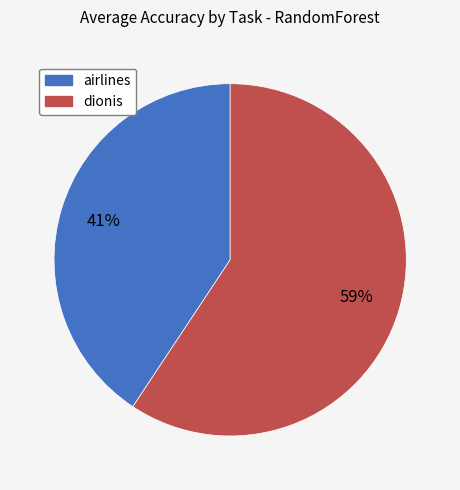

Which slice represents more than half of the pie?

dionis